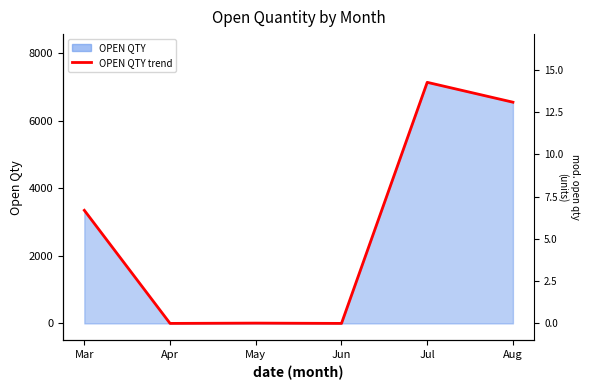

Which has a higher value, May or Jul?

Jul